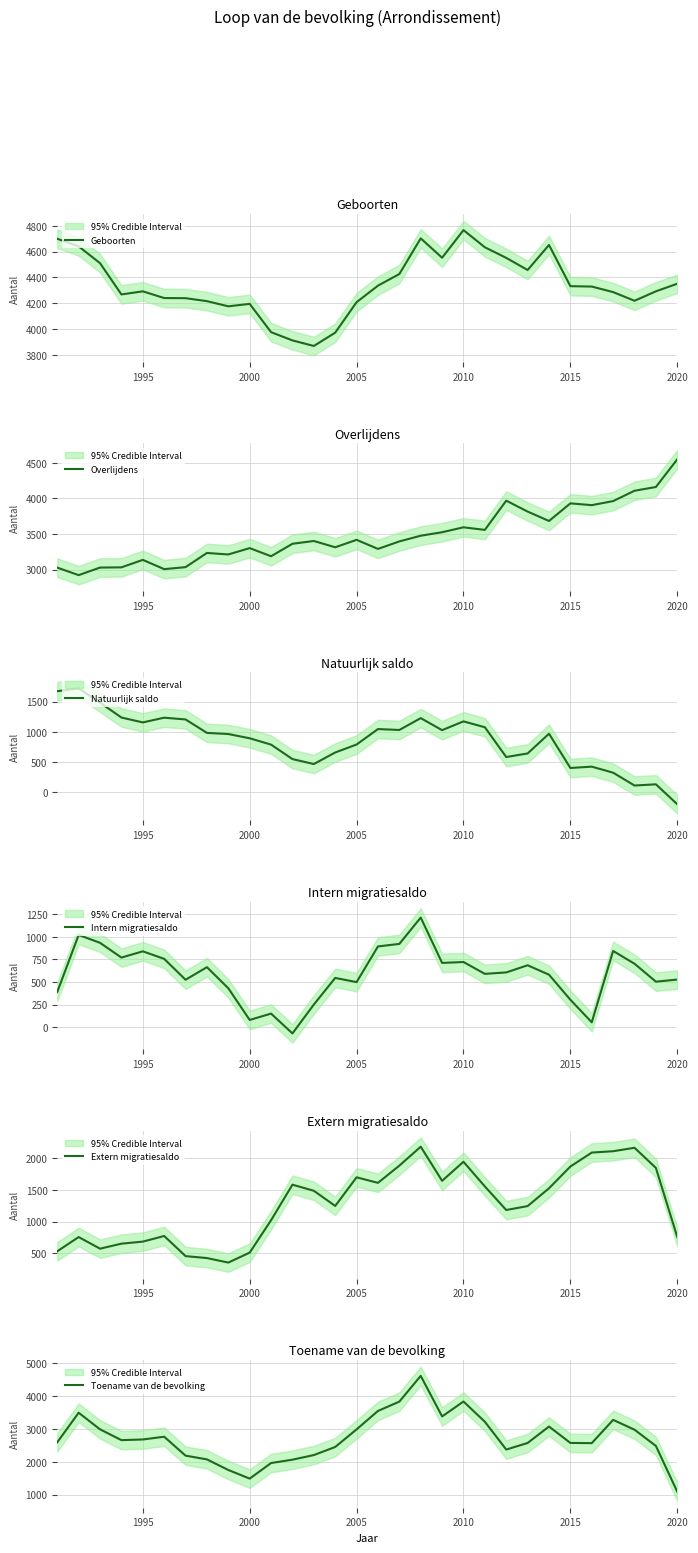

Count the number of categories in the chart.

30